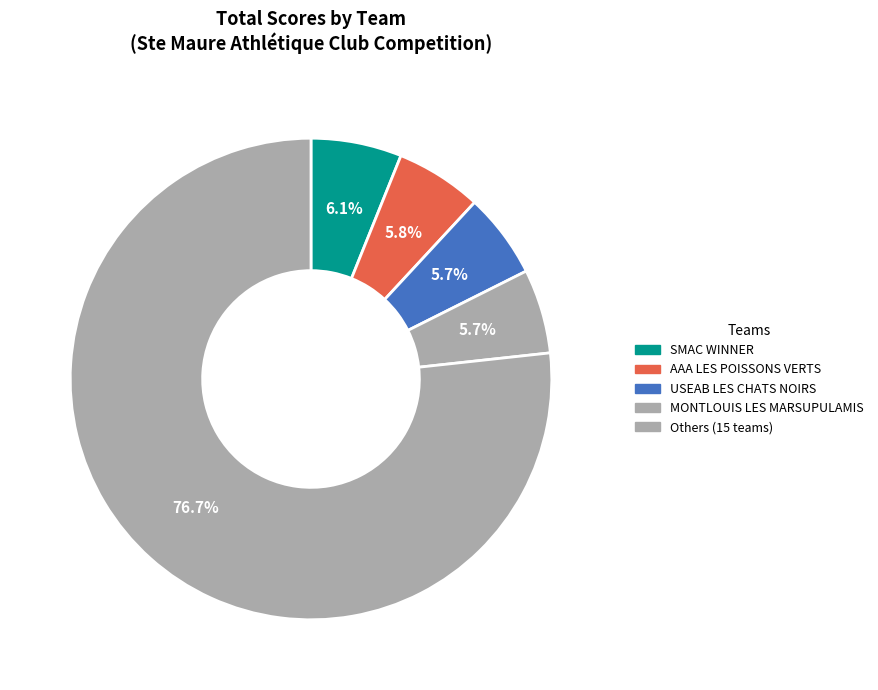

How many segments does this pie chart have?

5